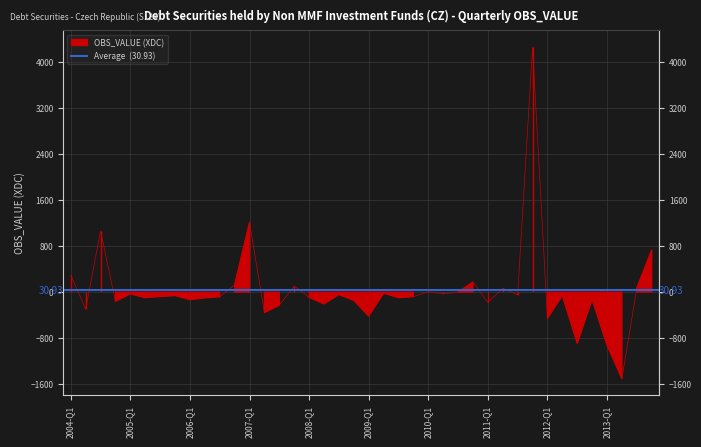

What is the difference between the values at 2005-Q3 and 2009-Q1?

340